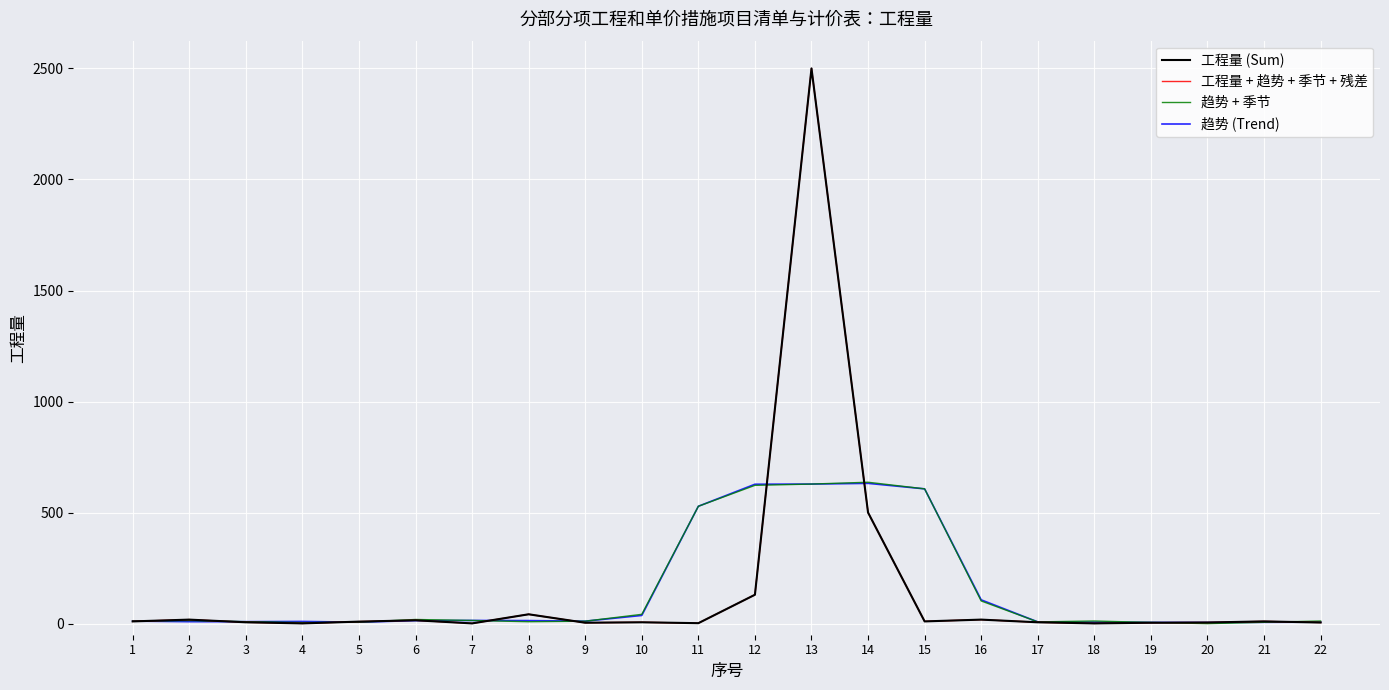

At which category does 工程量 + 趋势 + 季节 + 残差 reach its first local peak?

2